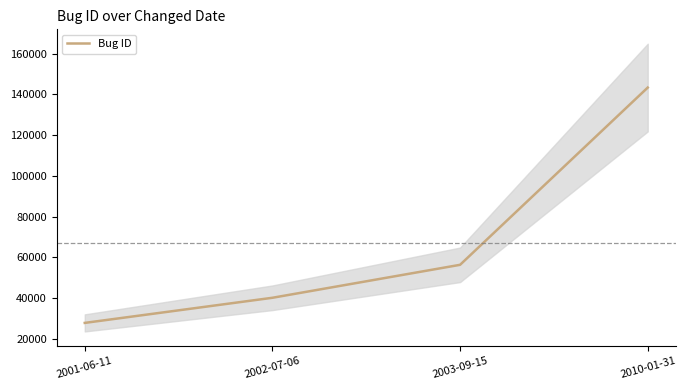

True or false: there are more than 0 points higher than both neighbors.

False